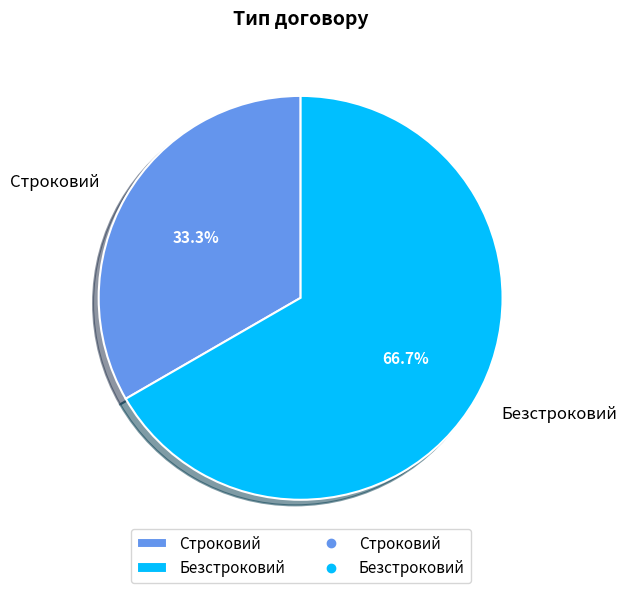

Between Безстроковий and Строковий, which is larger?

Безстроковий